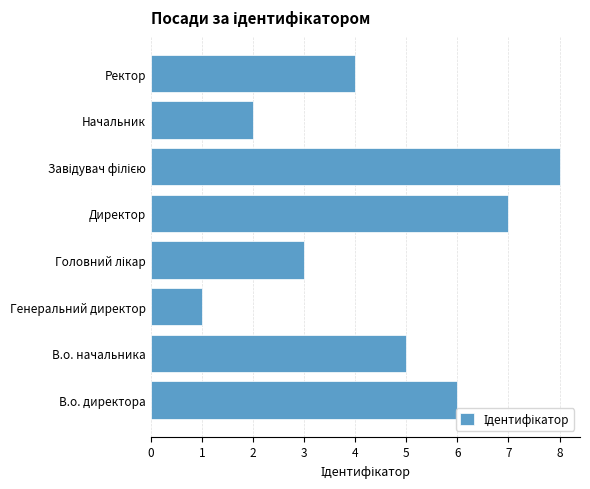

Which category has the lowest value across all series?

Генеральний директор